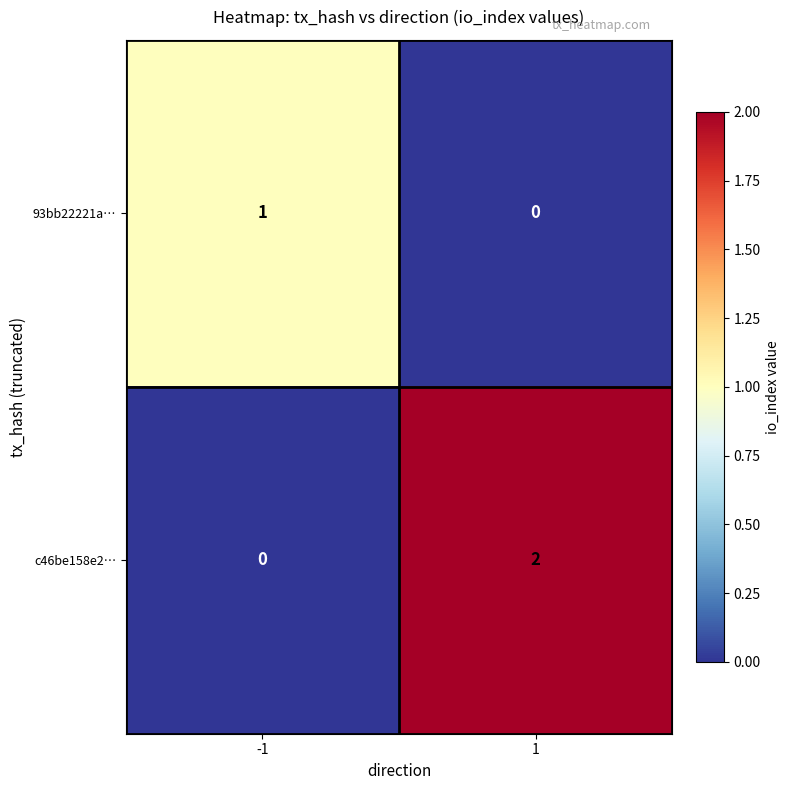

What is the difference between the highest and lowest values at -1?

1